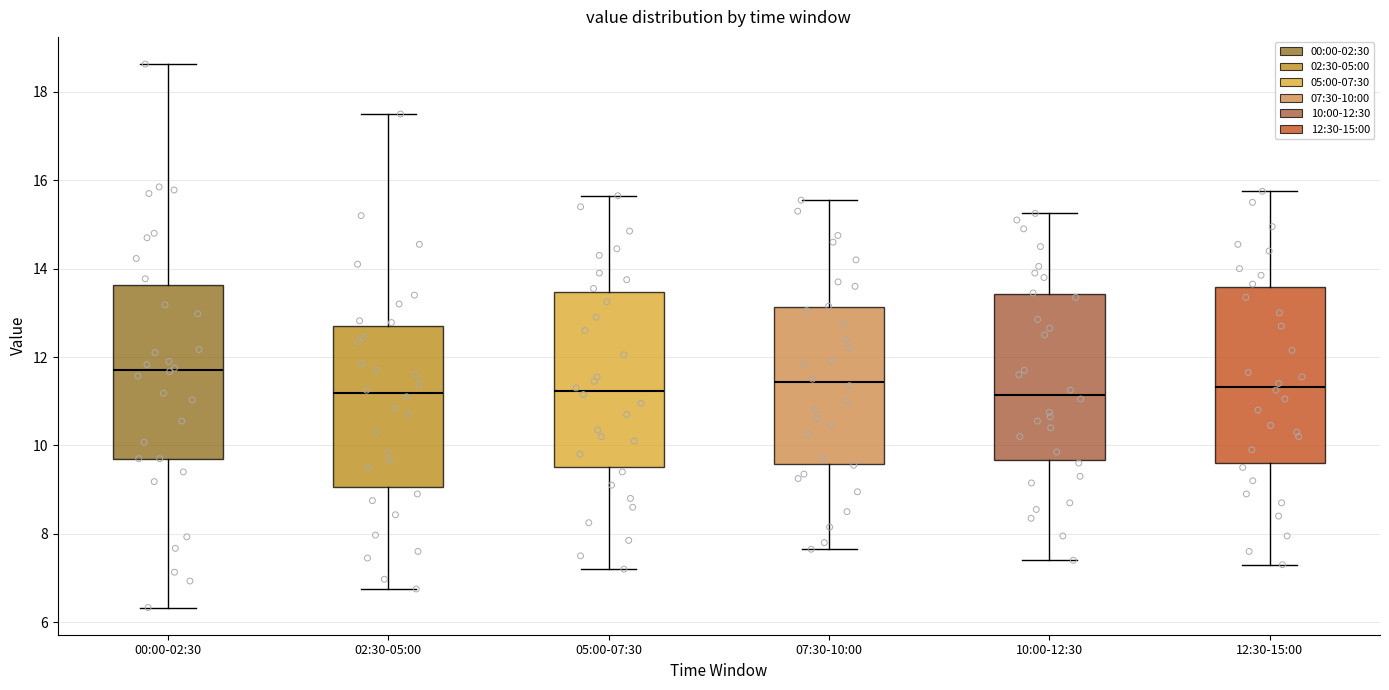

Reading left to right, read every box against the y-axis: the position of its median line, the range the box covers, and the ends of its whiskers. The values are not printed on the chart, so give them approximately, as read against the axis.

00:00-02:30: median 11.8, box 9.8 to 13.6, whiskers 6.4 to 18.6
02:30-05:00: median 11.2, box 9.0 to 12.6, whiskers 6.8 to 17.6
05:00-07:30: median 11.2, box 9.6 to 13.4, whiskers 7.2 to 15.6
07:30-10:00: median 11.4, box 9.6 to 13.2, whiskers 7.6 to 15.6
10:00-12:30: median 11.2, box 9.6 to 13.4, whiskers 7.4 to 15.2
12:30-15:00: median 11.4, box 9.6 to 13.6, whiskers 7.4 to 15.8